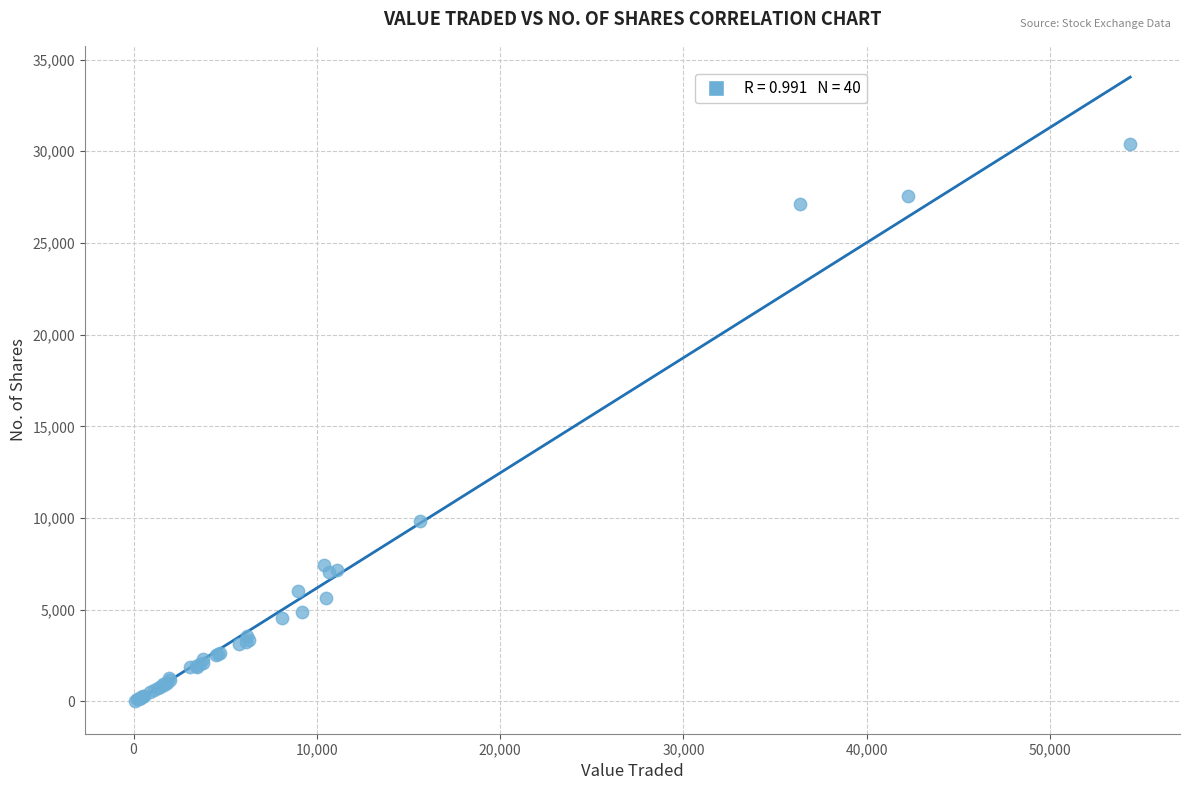

What Y value in the scatter plot is closest to 15210?

9823